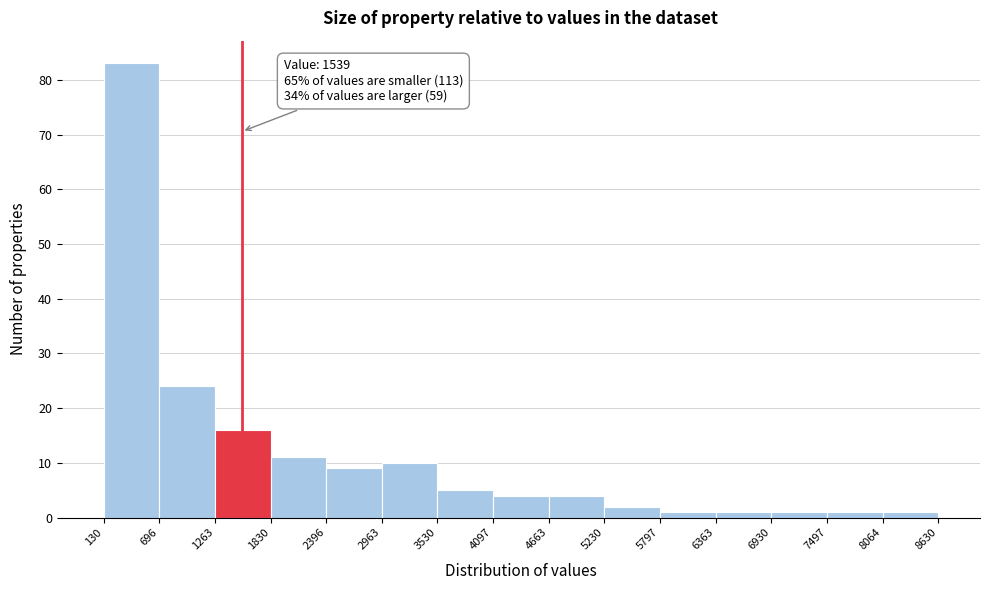

Which range on the x-axis has the tallest bar?

130 to 696